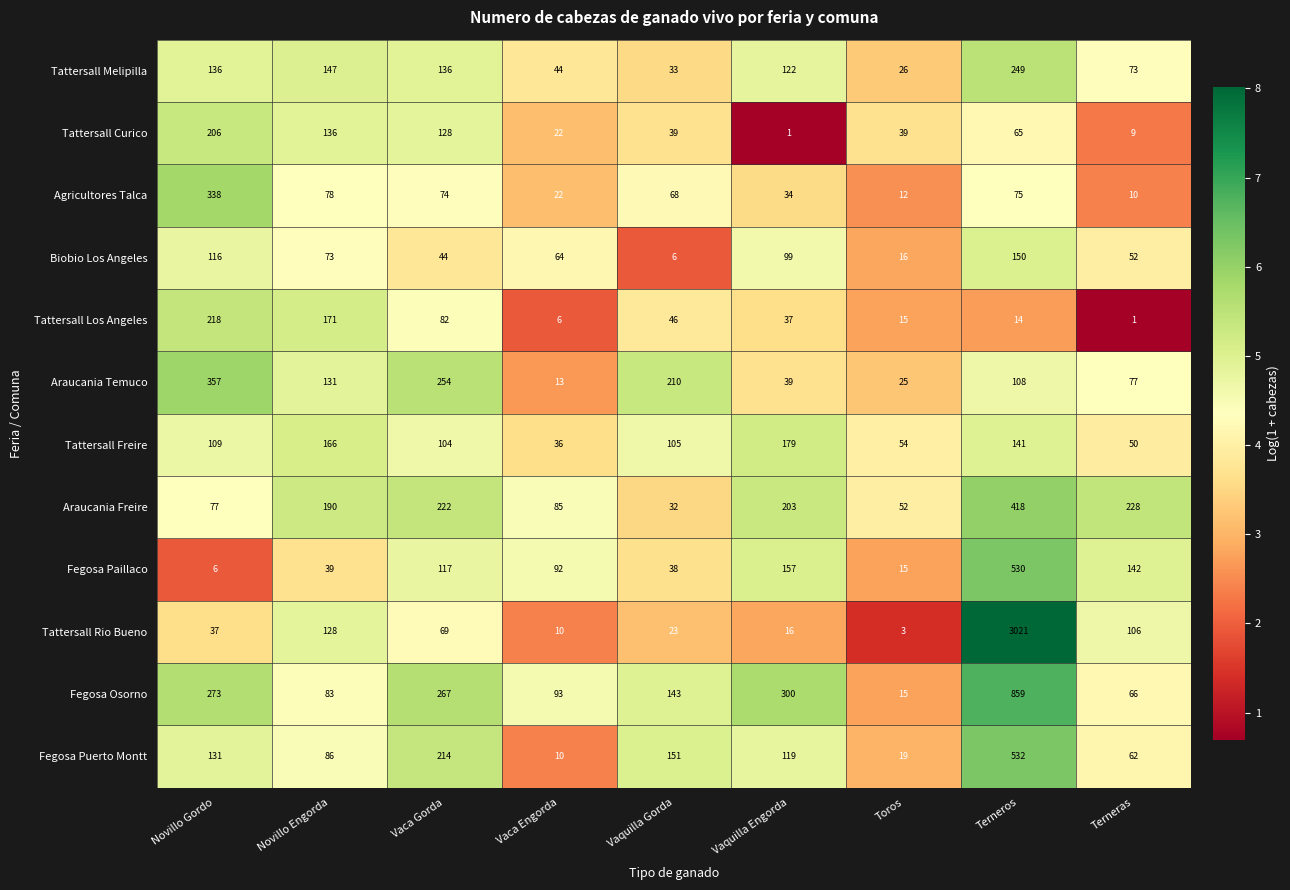

What is the greatest value displayed?

3021